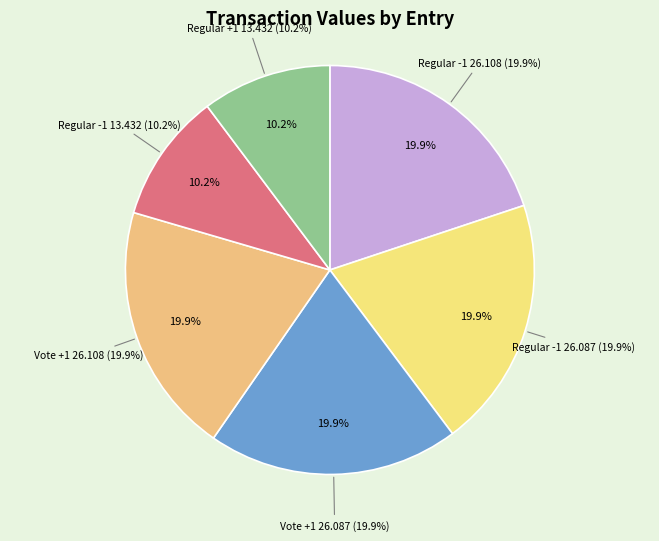

True or false: Regular (-1, 26.10789639) accounts for 30% of the total.

False